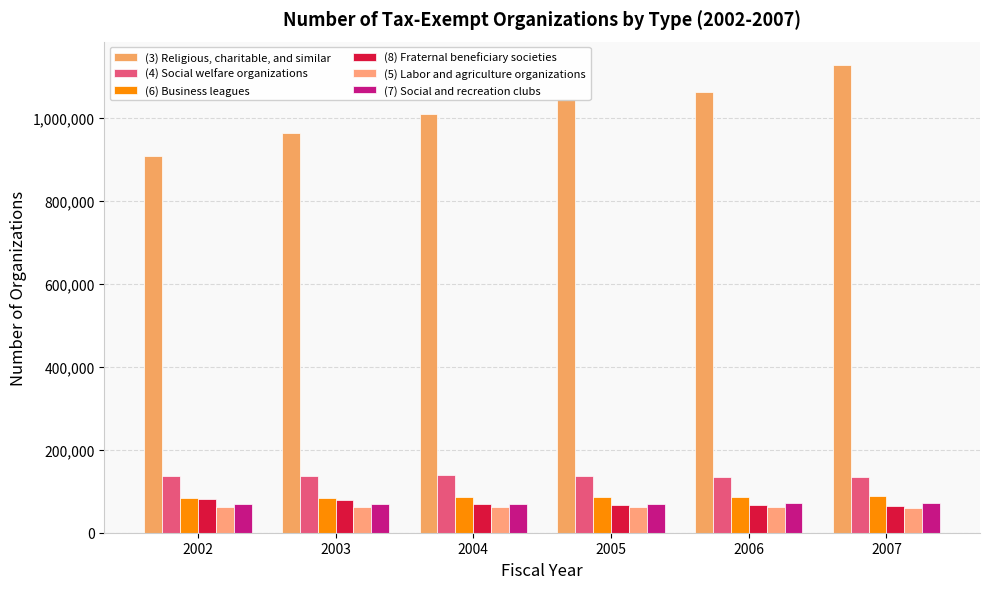

The (8) Fraternal beneficiary societies series shows 79390 at 2003. True or false?

True